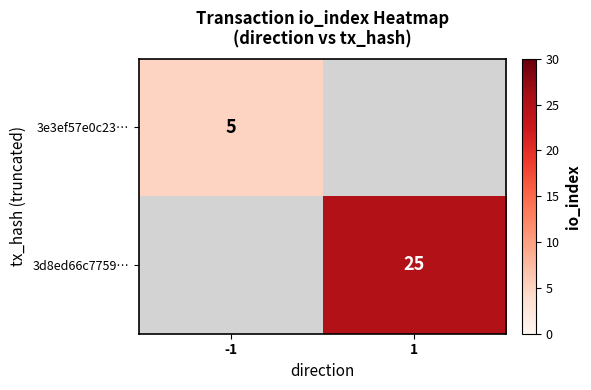

Is it true that 3e3ef57e0c23… equals 5 at -1?

True